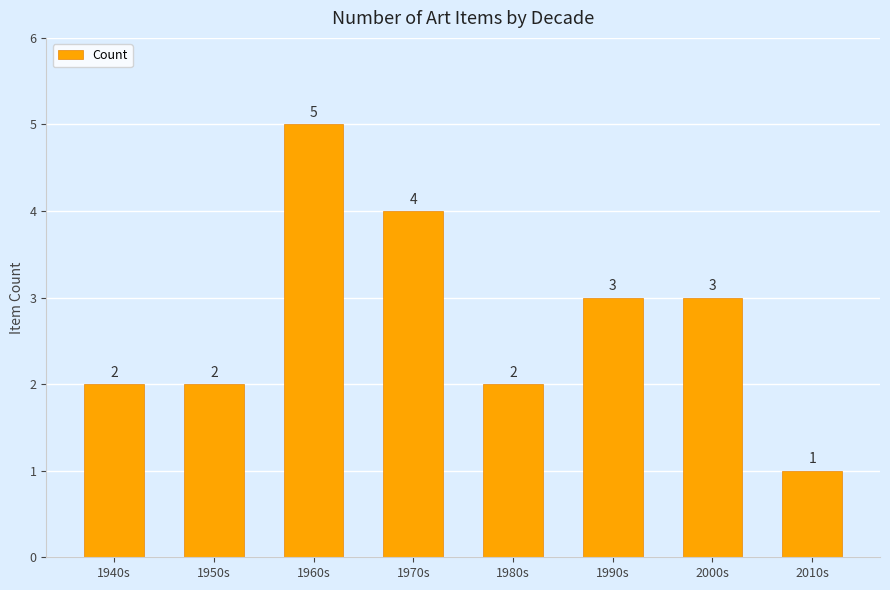

What is the label of the 2nd bar from the right?

2000s